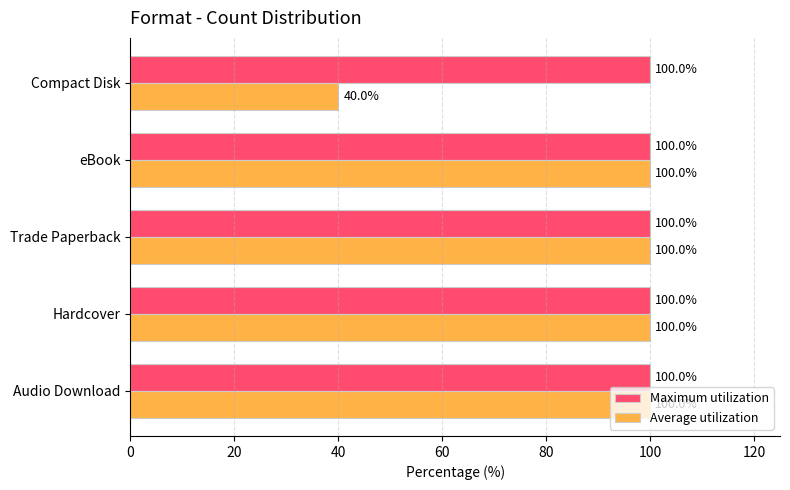

Which series has the largest range (max minus min)?

Average utilization